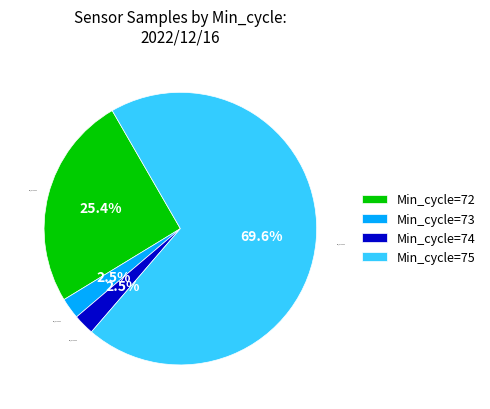

Which has a higher value, Min_cycle=75 or Min_cycle=72?

Min_cycle=75